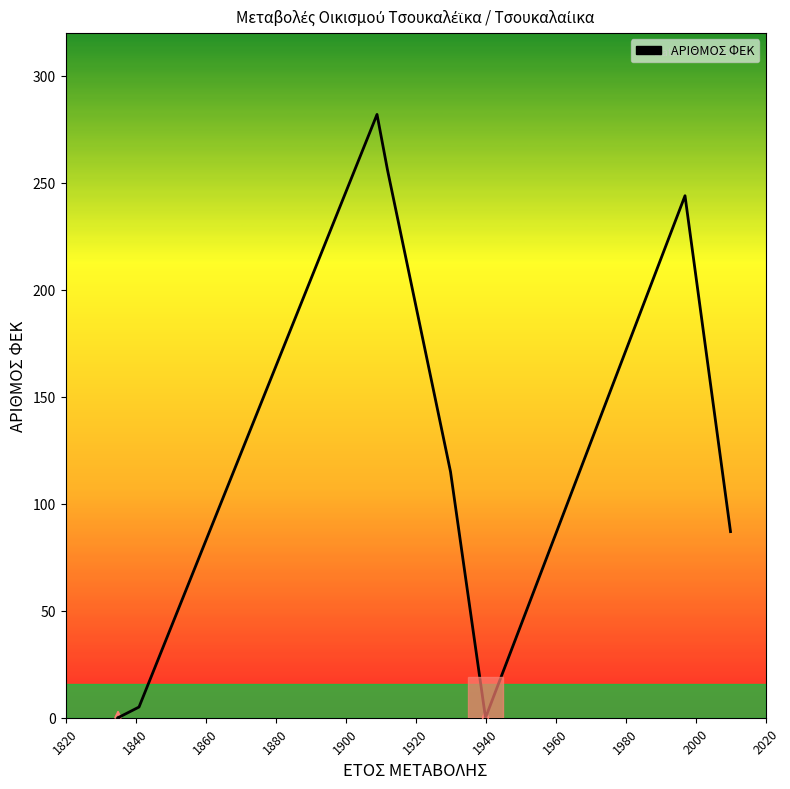

Is it true that the value at 1940 is 188?

False